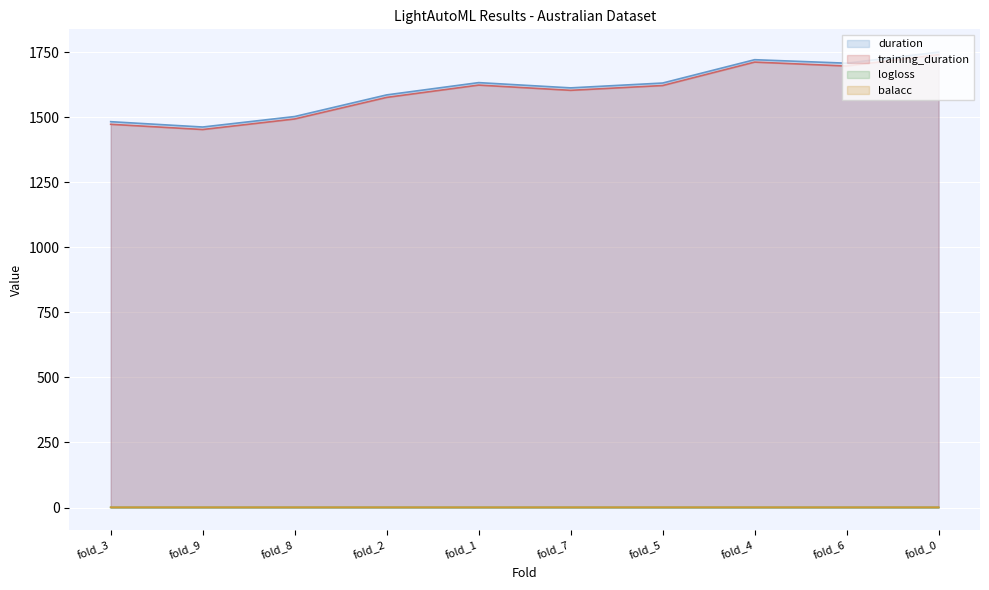

Which label corresponds to the largest value in the chart?

fold_0